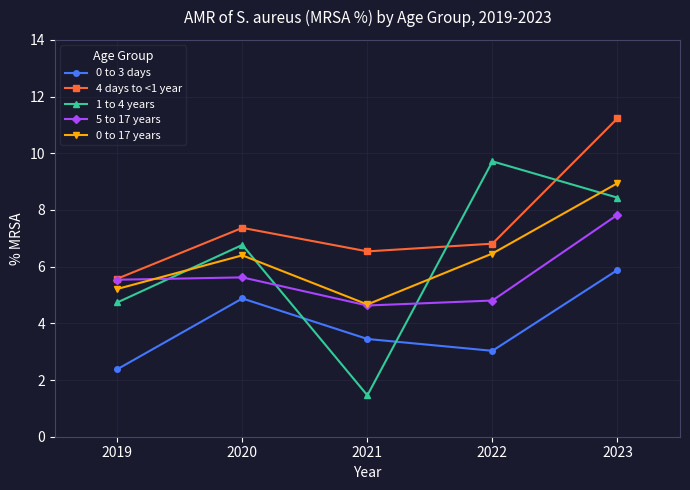

Where do 4 days to <1 year and 1 to 4 years first cross each other?

2021 and 2022